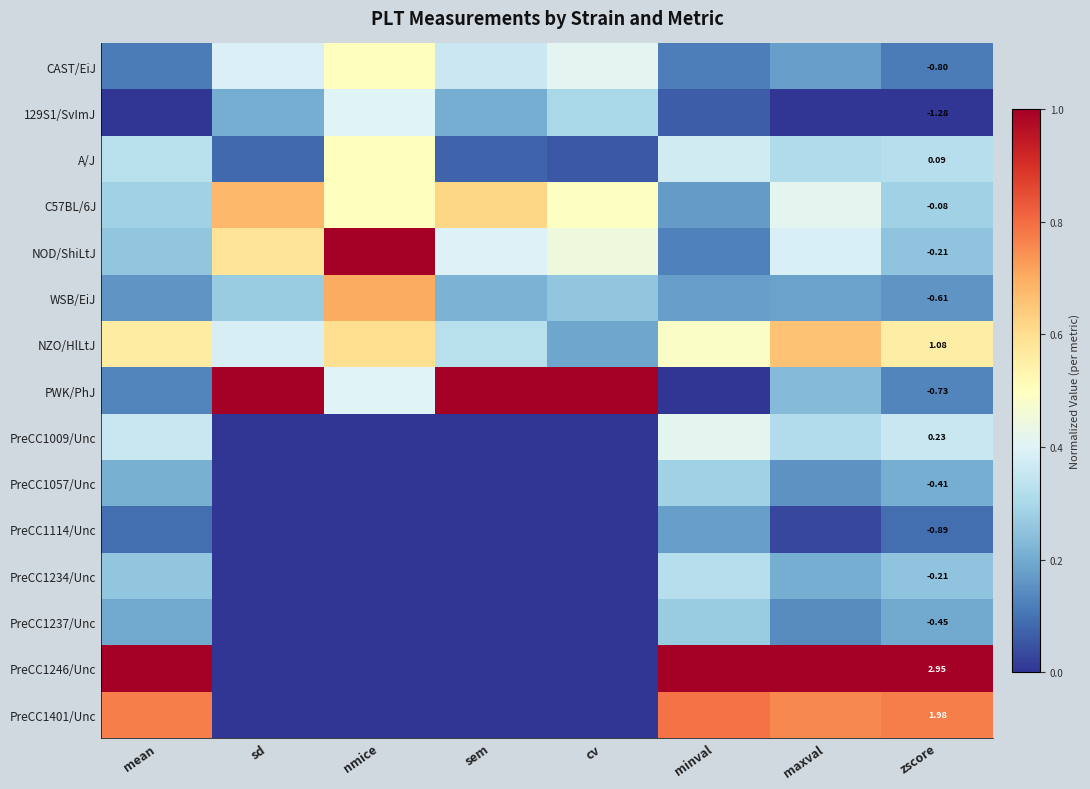

How many data points does each series have?

8